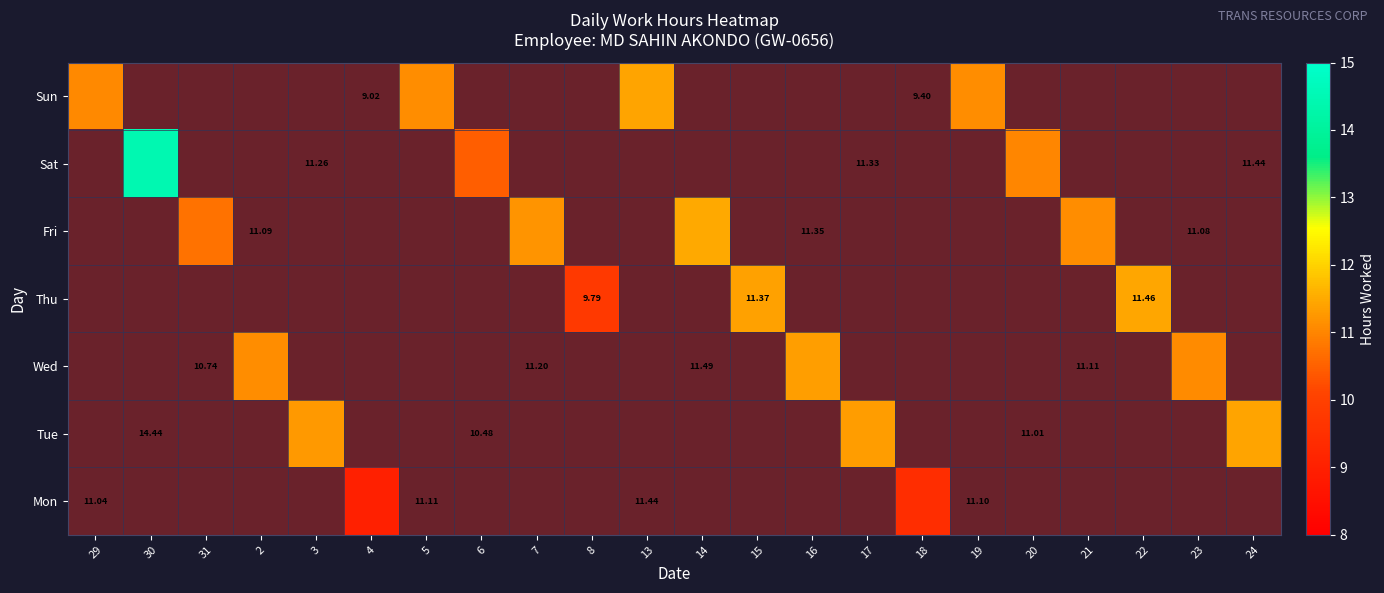

What is the smallest value displayed?

9.0